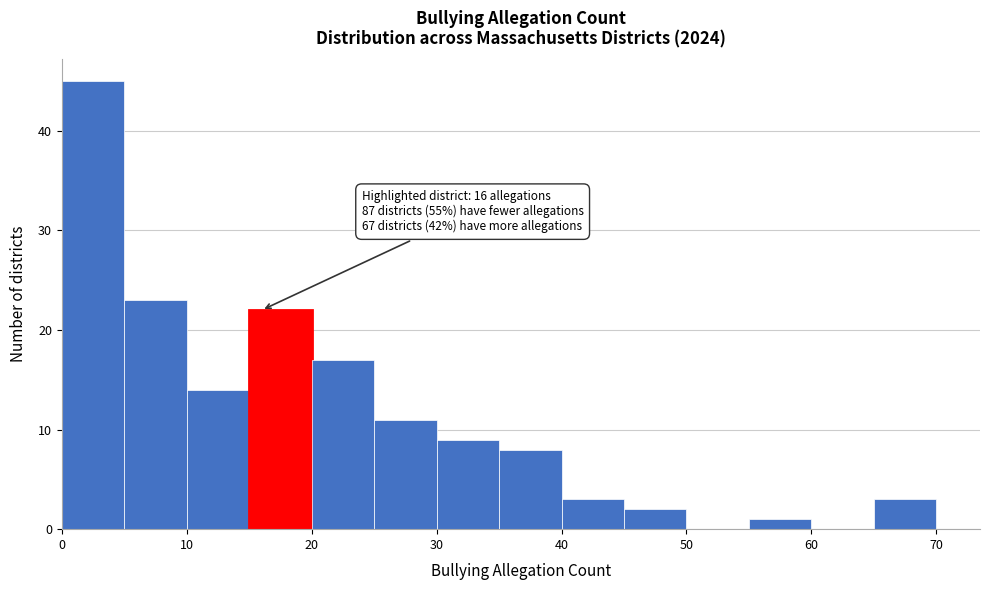

Which range on the x-axis has the tallest bar?

0 to 5